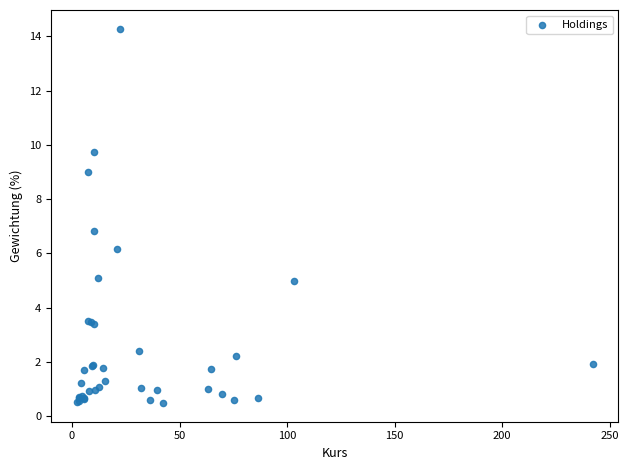

What Y value in the scatter plot is closest to 7?

6.8